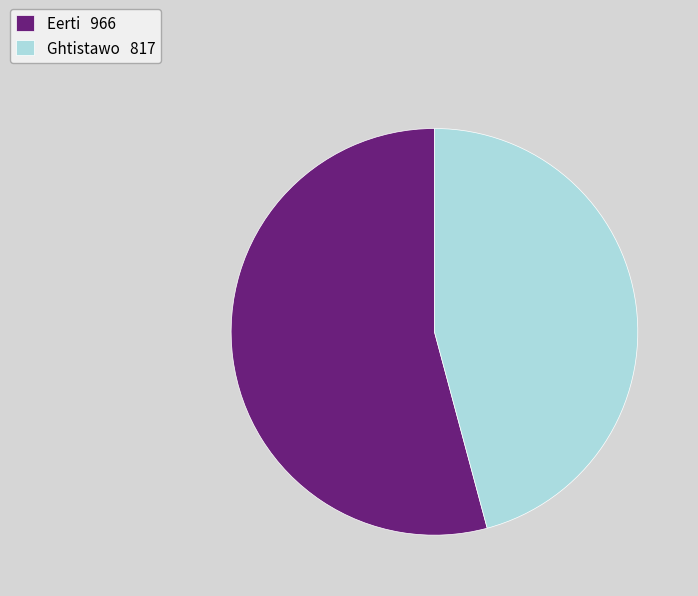

Is it true that Eerti is 67% of the pie?

False